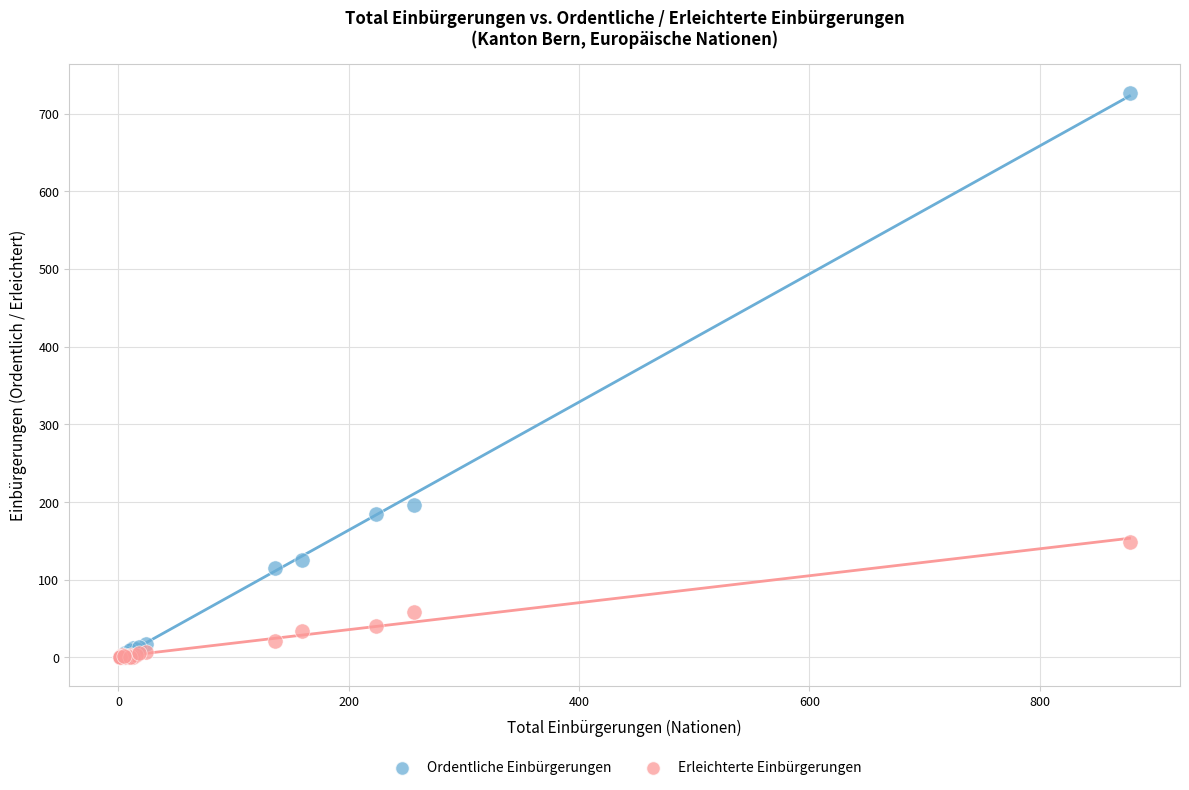

Which series contains the highest Y value?

Ordentliche Einbürgerungen